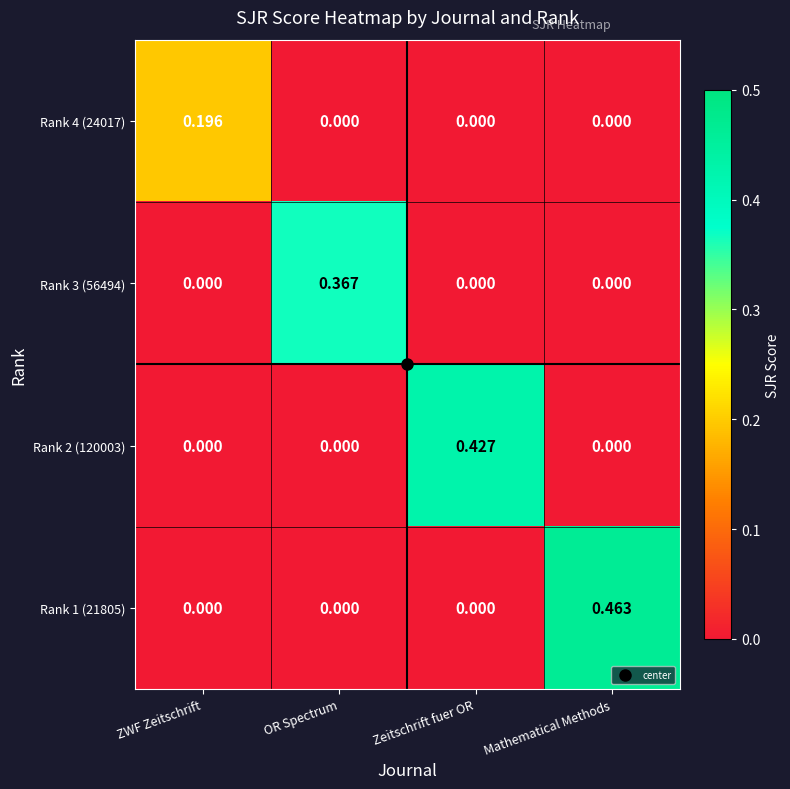

Which category has the highest value across all series?

Mathematical Methods